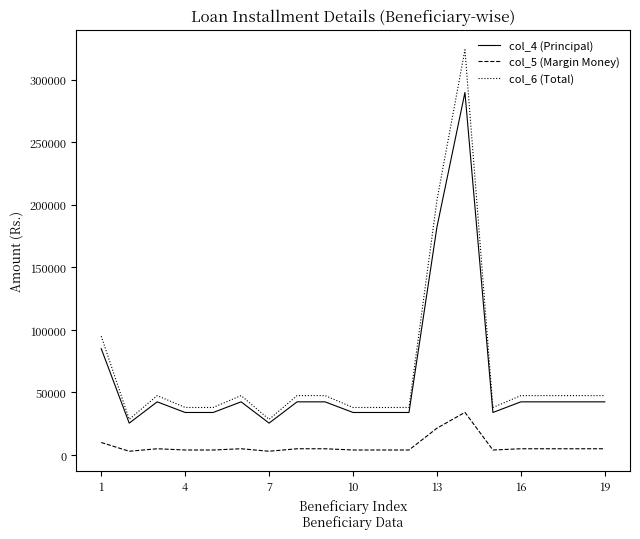

What is the maximum value shown in the chart?

323950